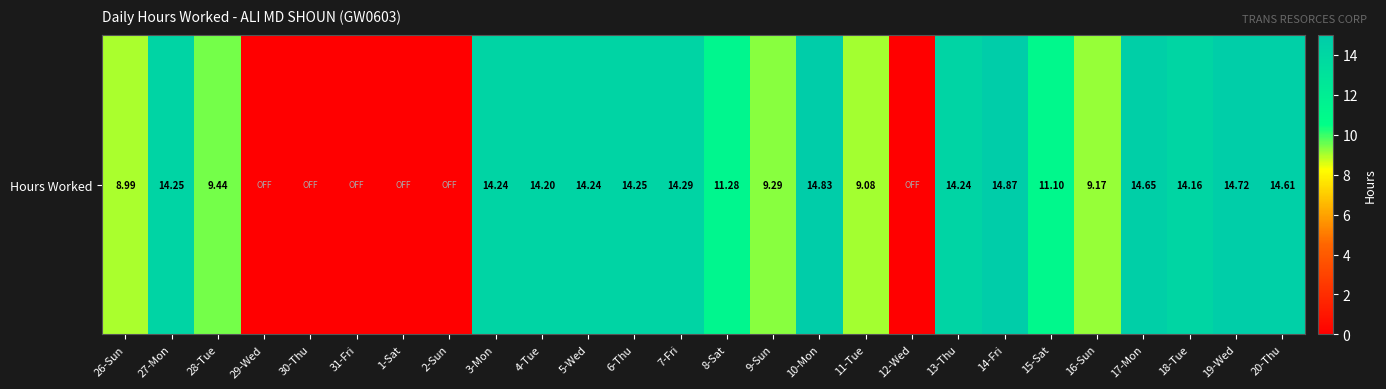

Between 3-Mon and 16-Sun, which is larger?

3-Mon